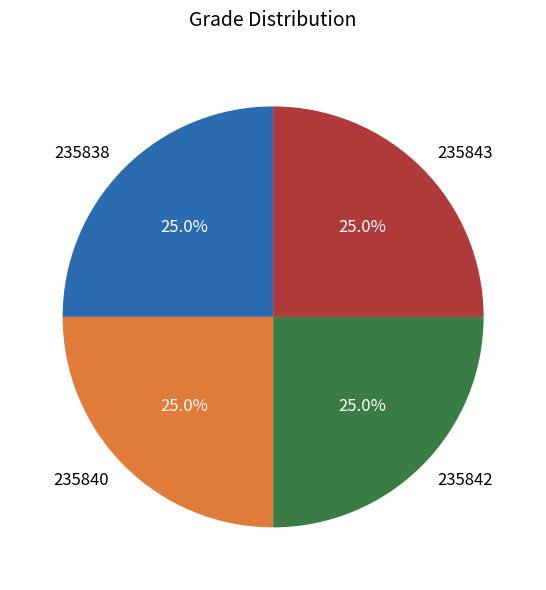

The 235838 slice represents 25% of the pie. True or false?

True